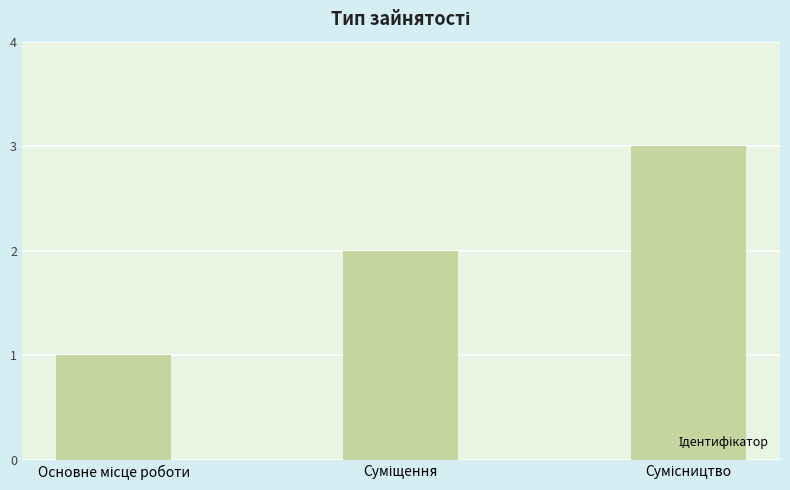

What is the sum of all values?

6